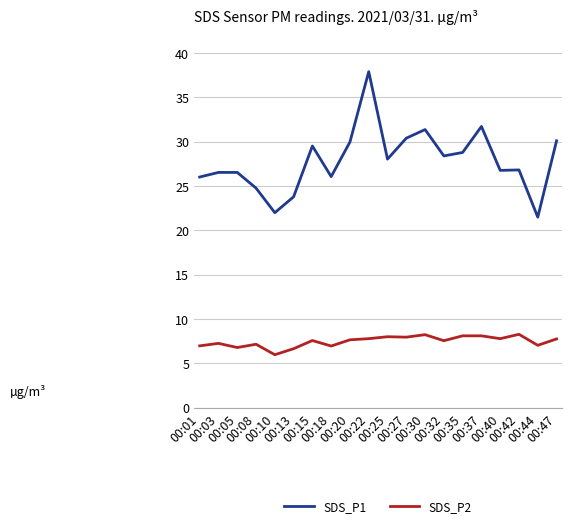

What value does the SDS_P2 series have at 00:47?

7.8